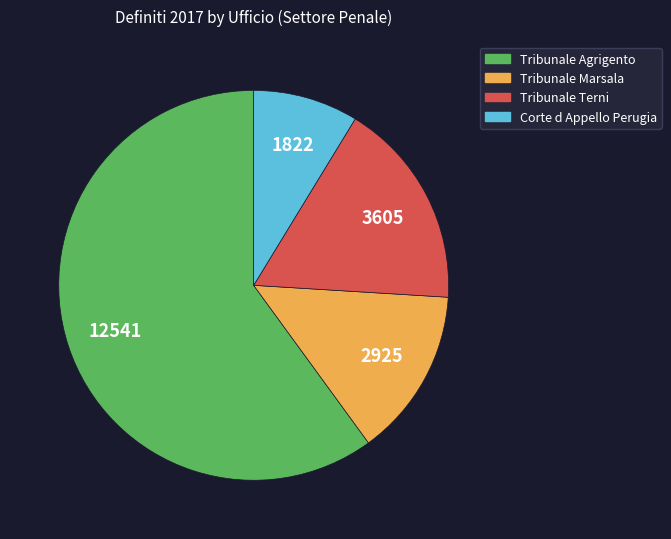

How many segments does this pie chart have?

4